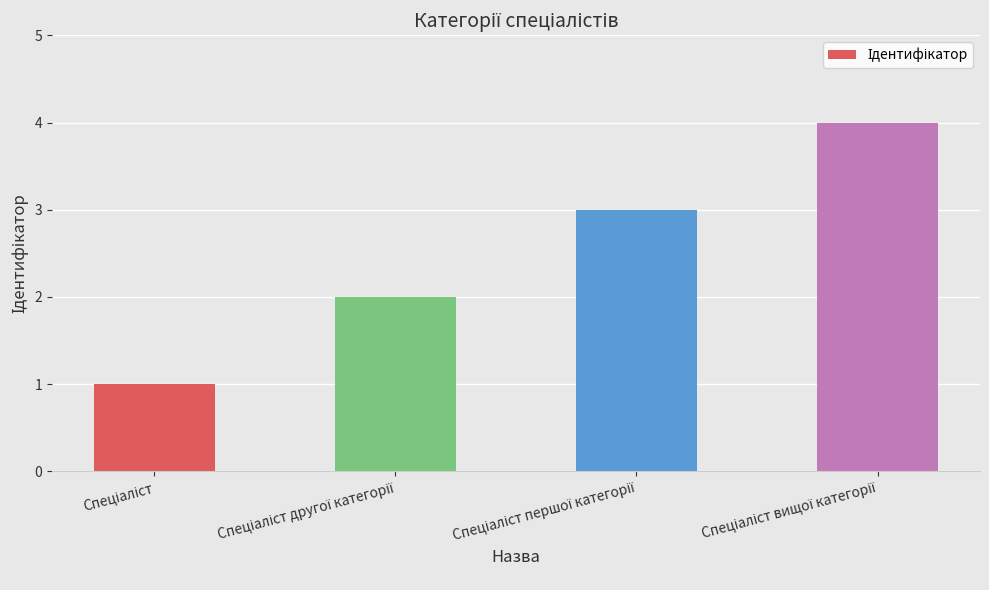

What is the maximum value shown in the chart?

4